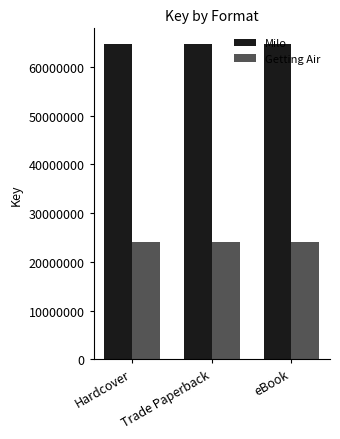

Count the number of data series in this chart.

2